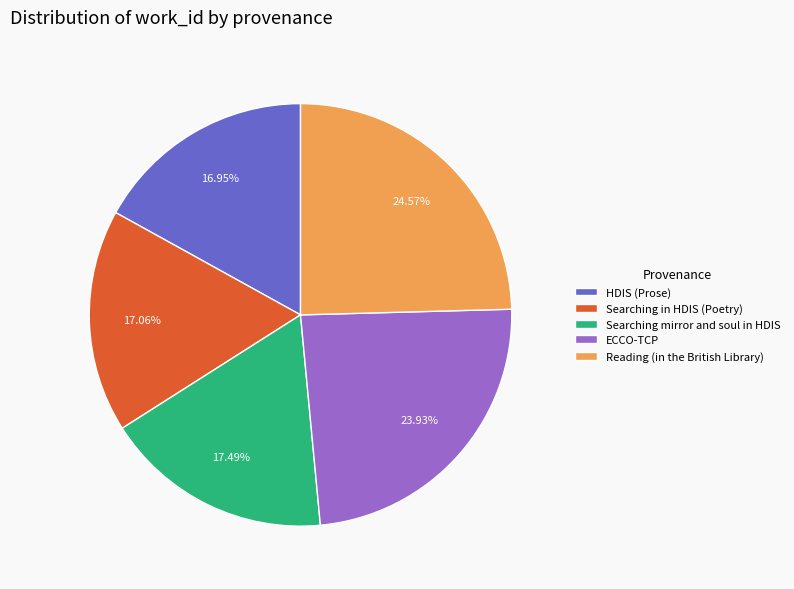

Does Searching mirror and soul in HDIS account for over 50% of the chart?

No